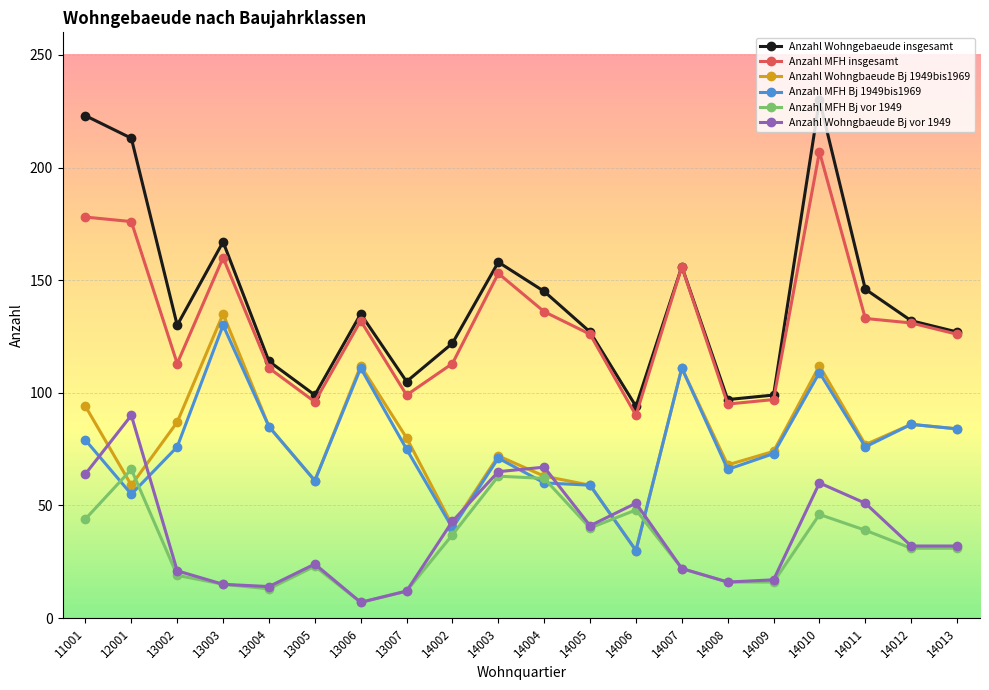

Read the Anzahl Wohngbaeude Bj 1949bis1969 value at 13002.

87